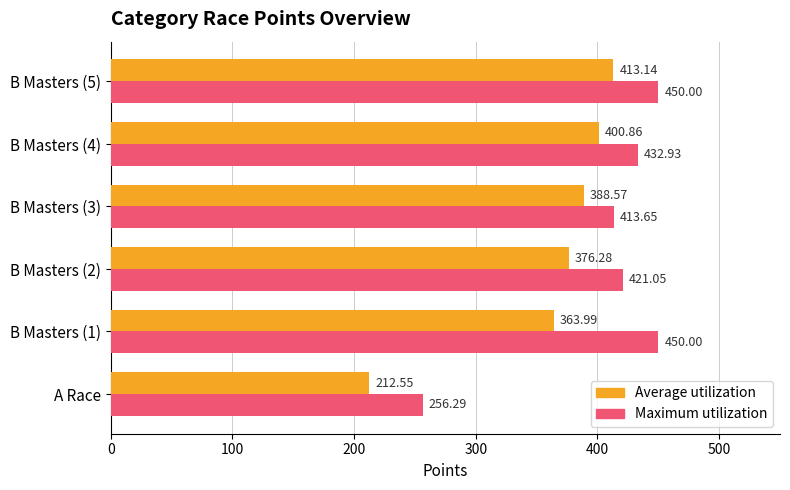

Rank the series at B Masters (5) from highest to lowest value.

Maximum utilization, Average utilization